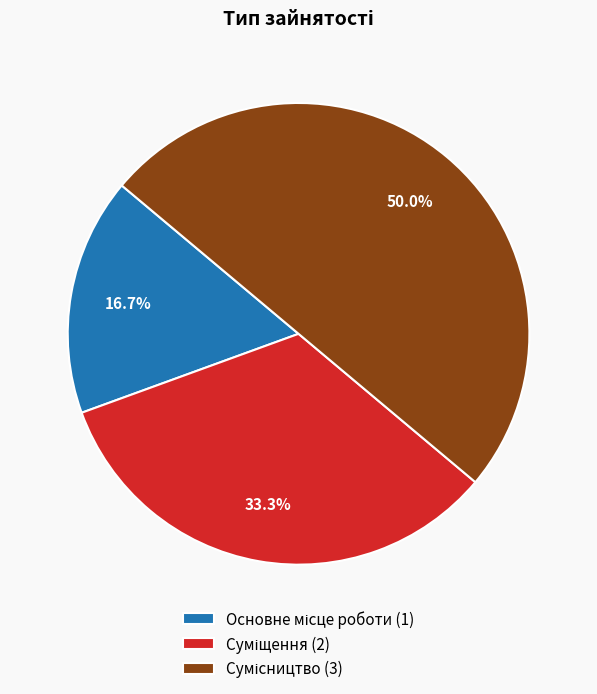

What percentage do Основне місце роботи and Сумісництво together represent?

66.7%